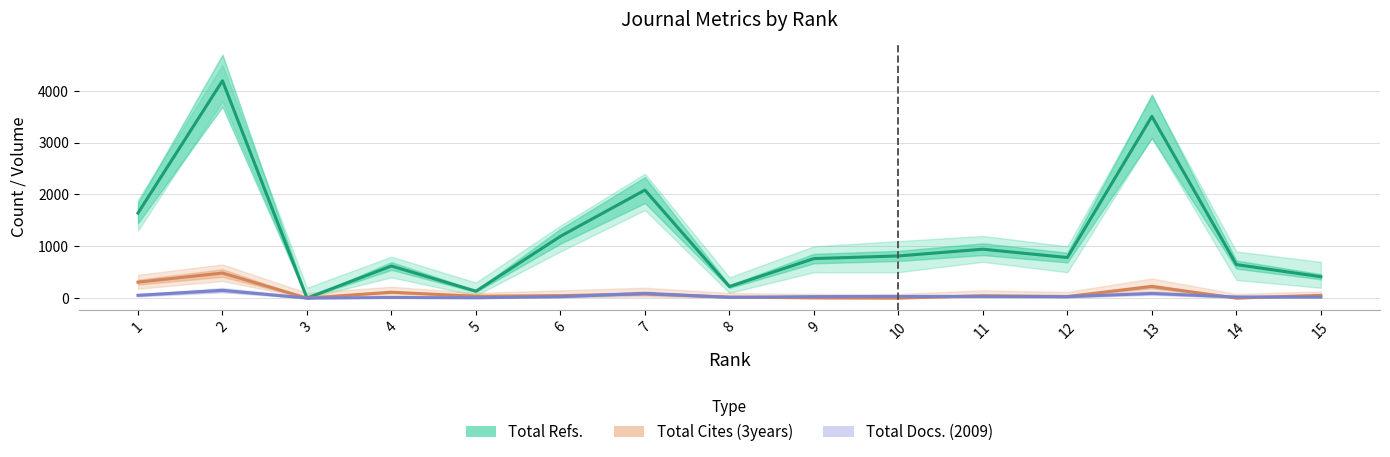

How many lines are shown in the chart?

3